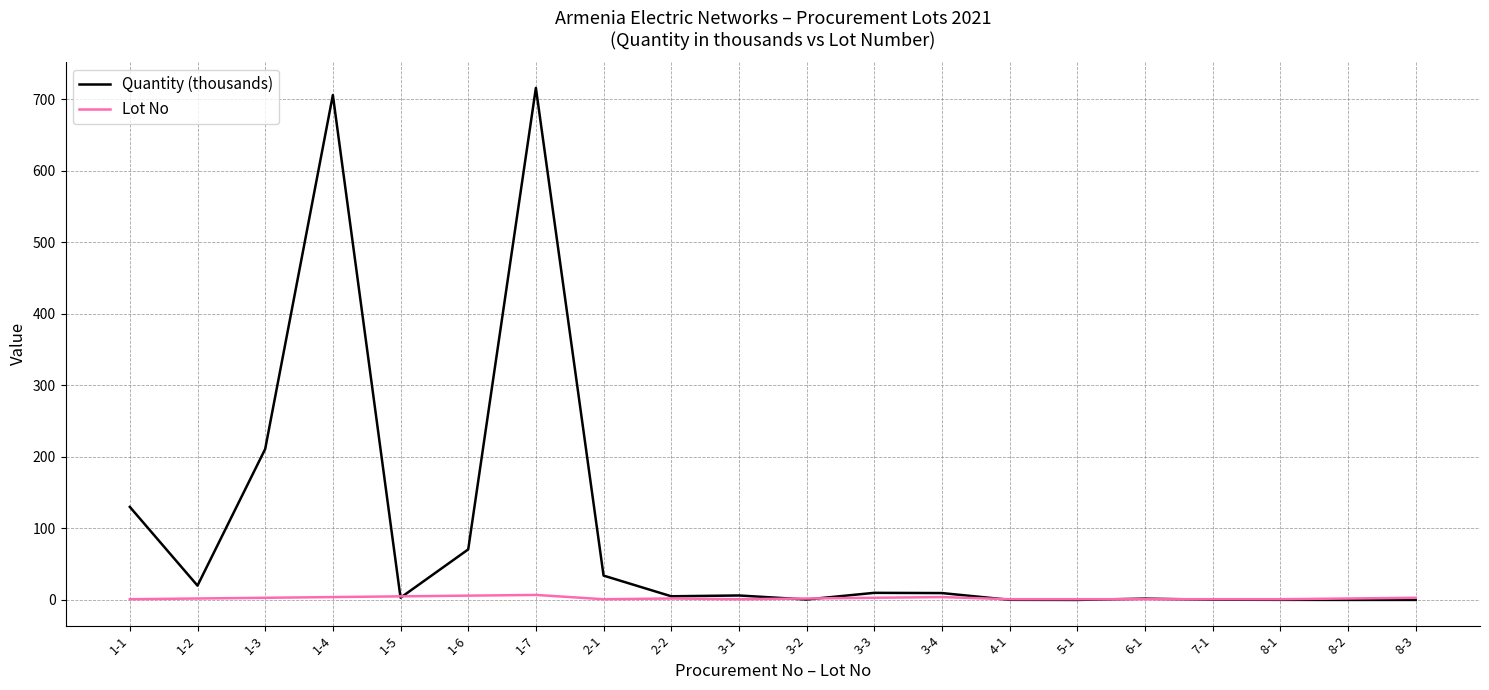

What is the sum of the Quantity (thousands) values at 5-1 and 3-2?

0.6